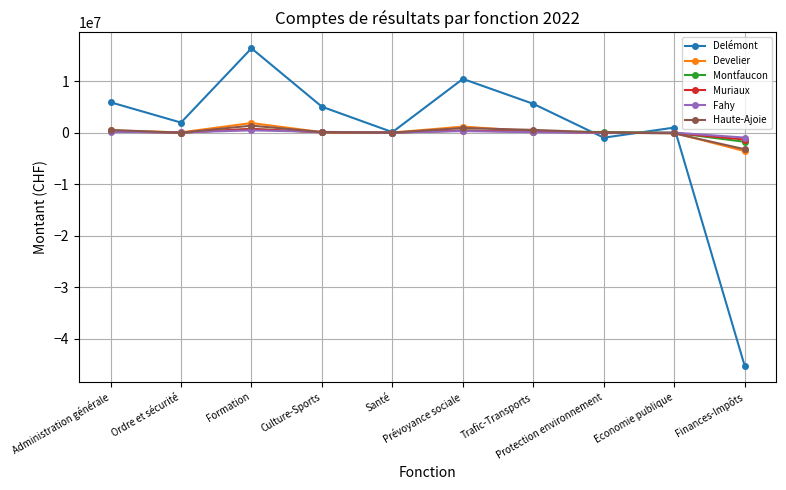

What is the approximate value of Muriaux at Culture-Sports?

43722.5